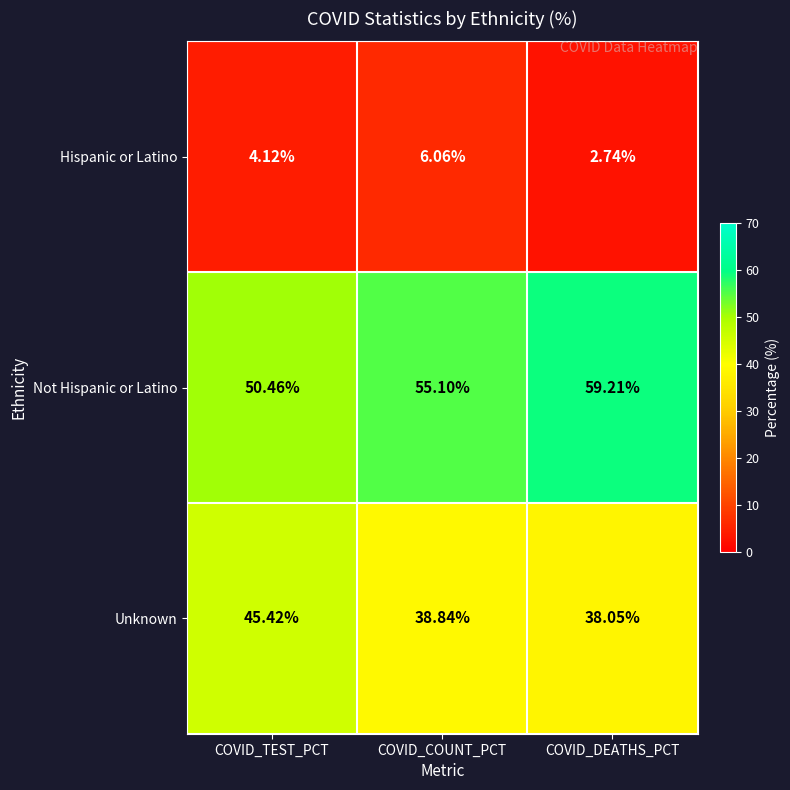

How many categories are shown in the chart?

3